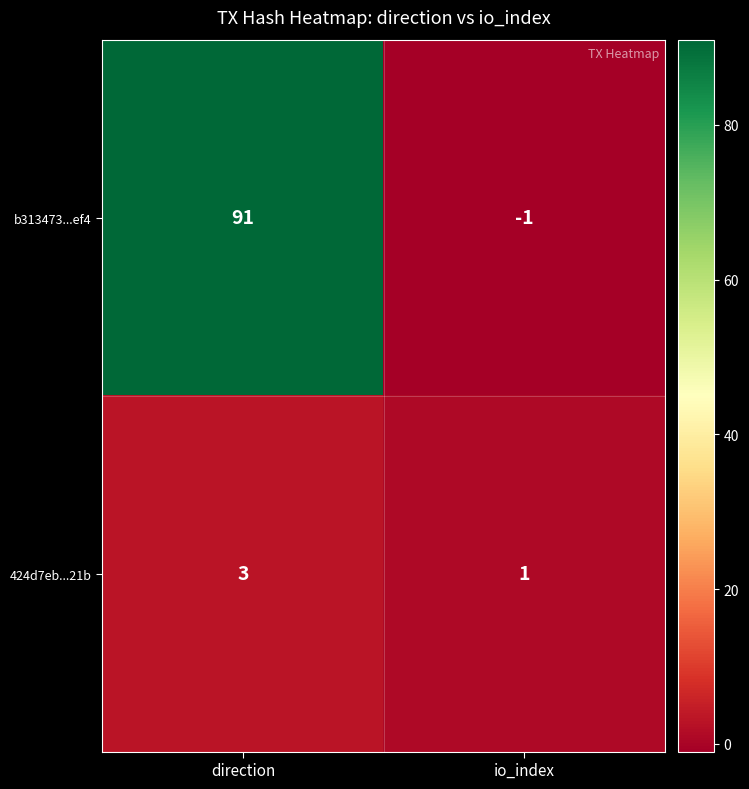

Which series has the largest range (max minus min)?

b313473...ef4